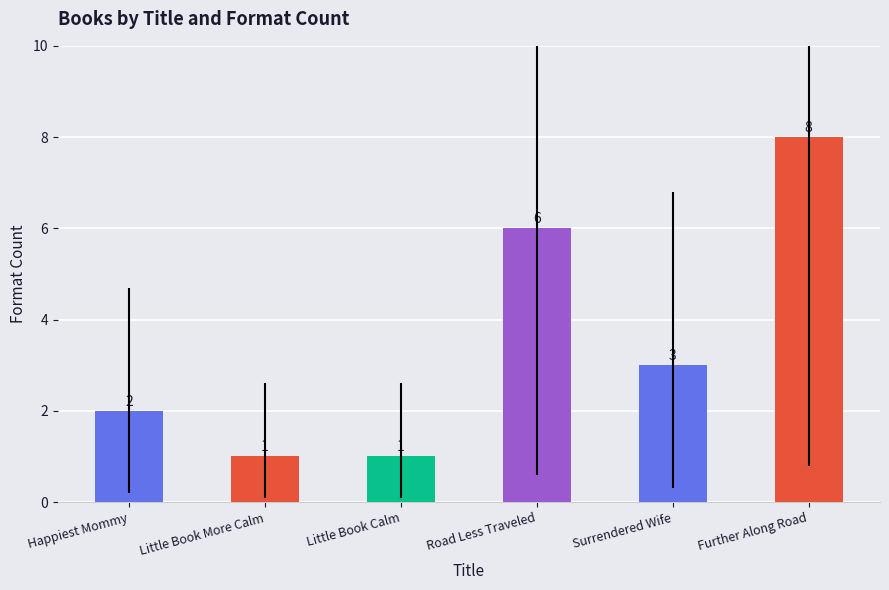

What value does the data have at Little Book Calm?

1